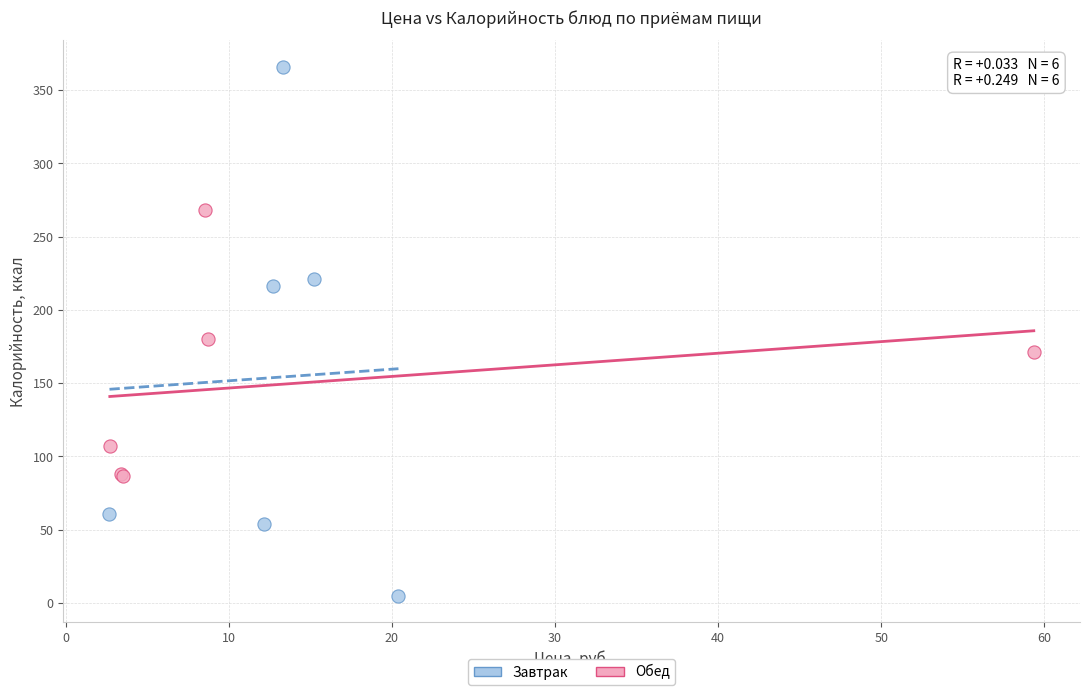

Which series has the widest spread of Y values?

Завтрак